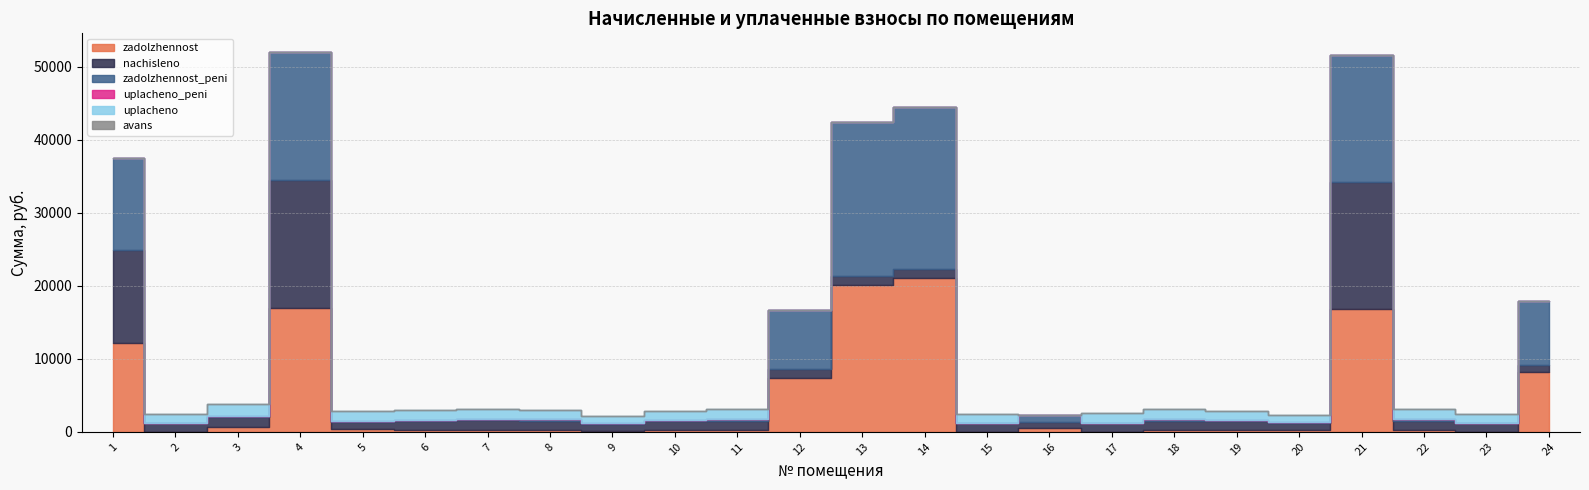

What are all the series names shown in the legend?

zadolzhennost, nachisleno, zadolzhennost_peni, uplacheno_peni, uplacheno, avans